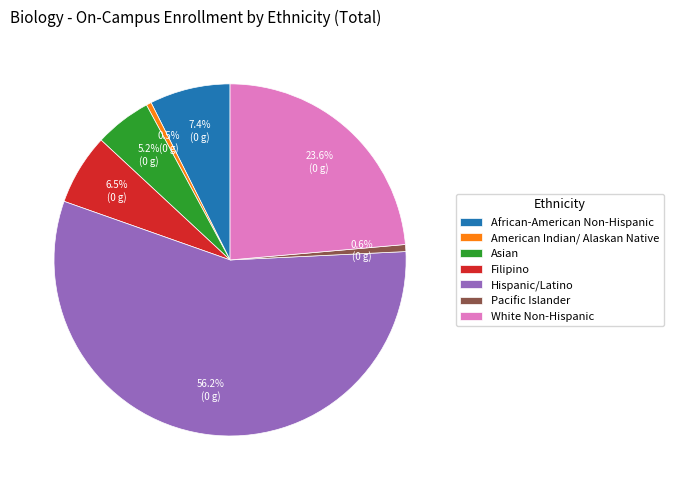

Count the number of slices in the pie.

7